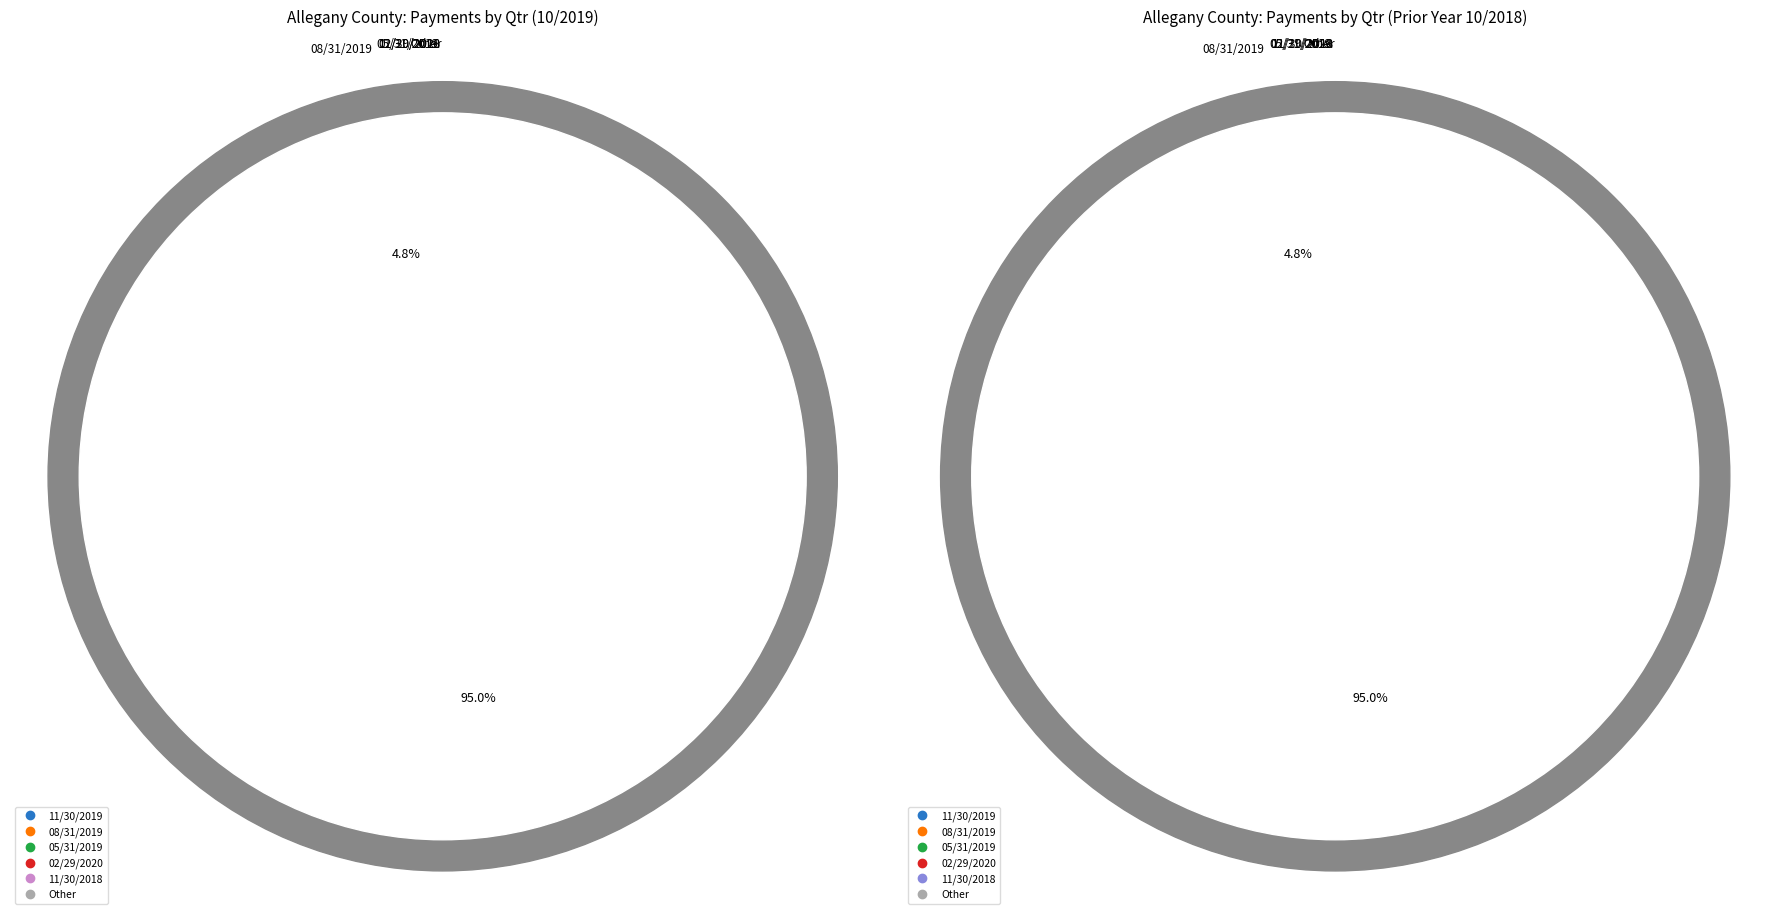

Approximately how many times larger is the value at 08/31/2018 compared to 02/29/2020?

0.2